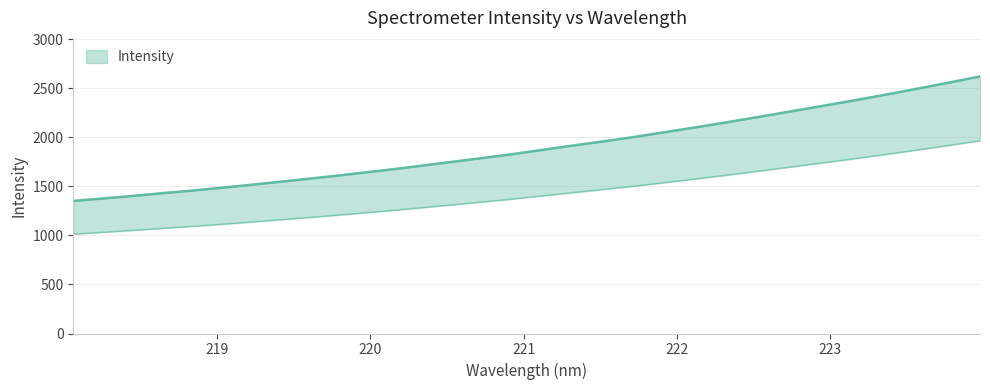

True or false: there are more than 0 points higher than both neighbors.

False